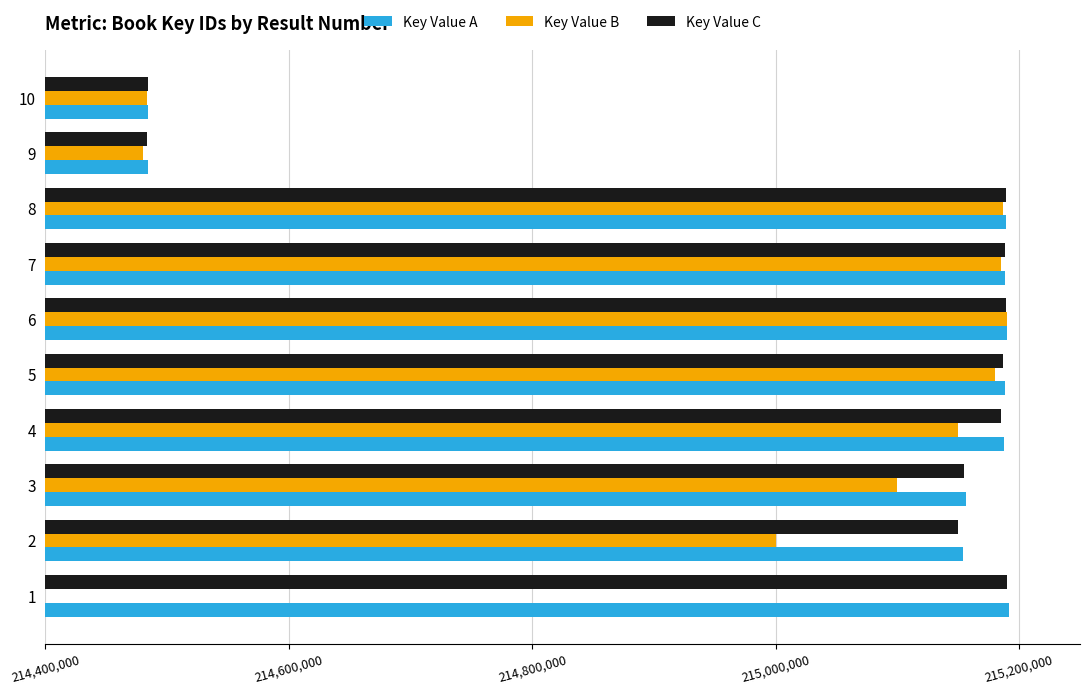

What is the average value of the Key Value A series?

215041431